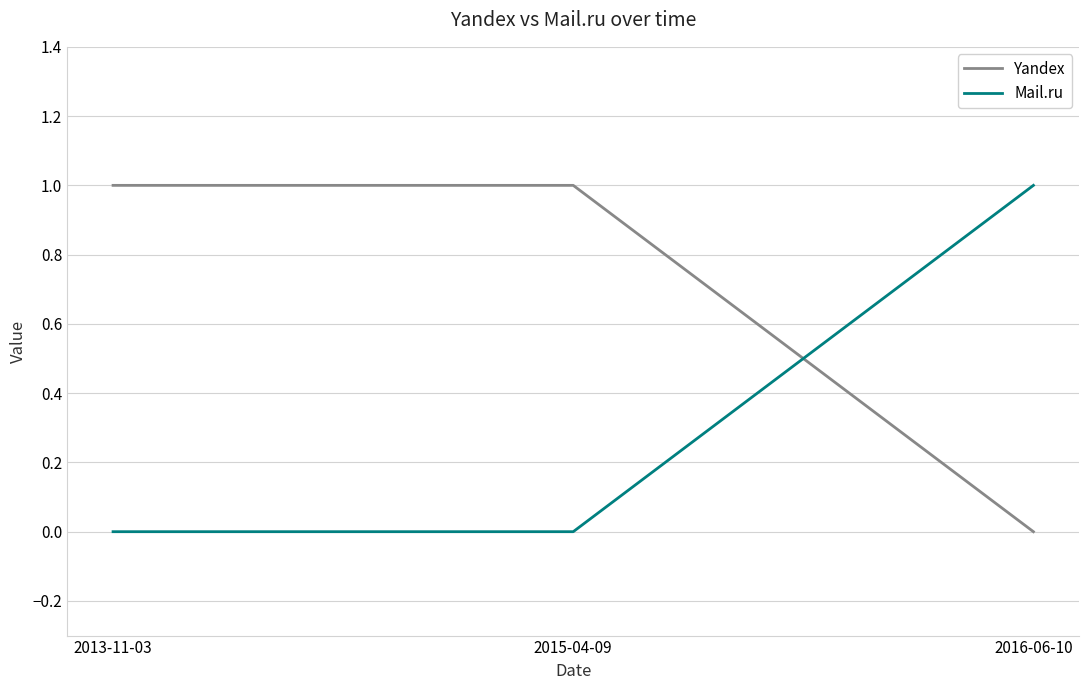

What position from the left is 2016-06-10?

3